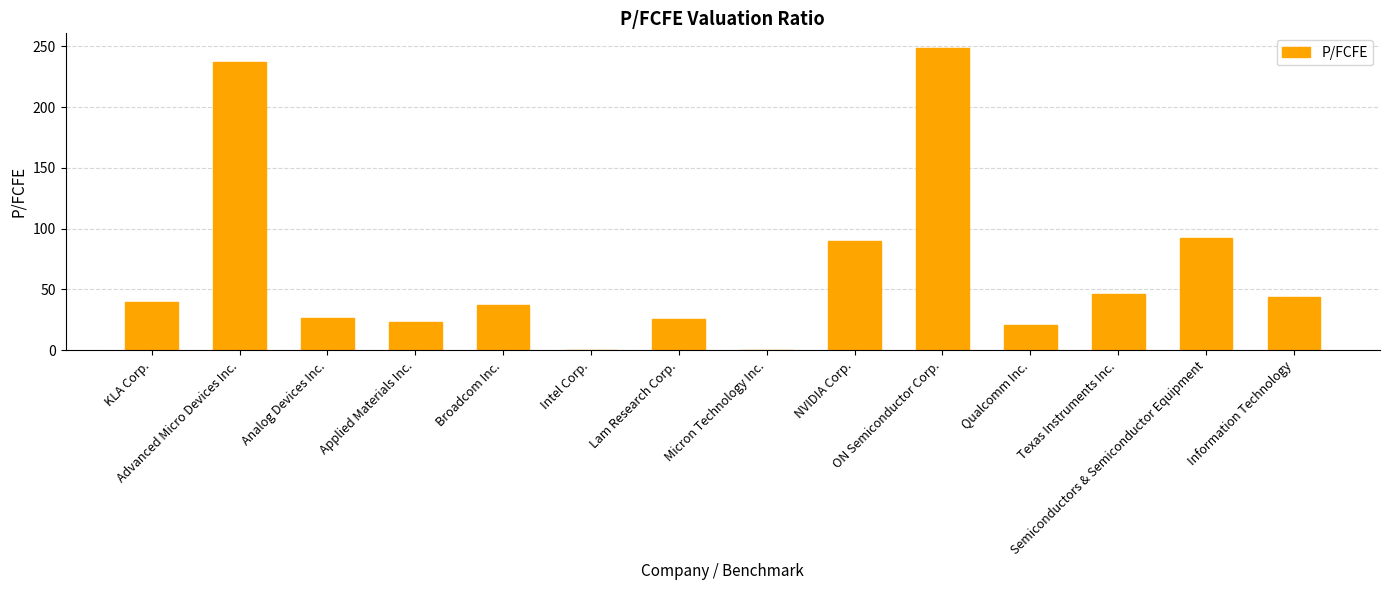

How many categories are shown in the chart?

14